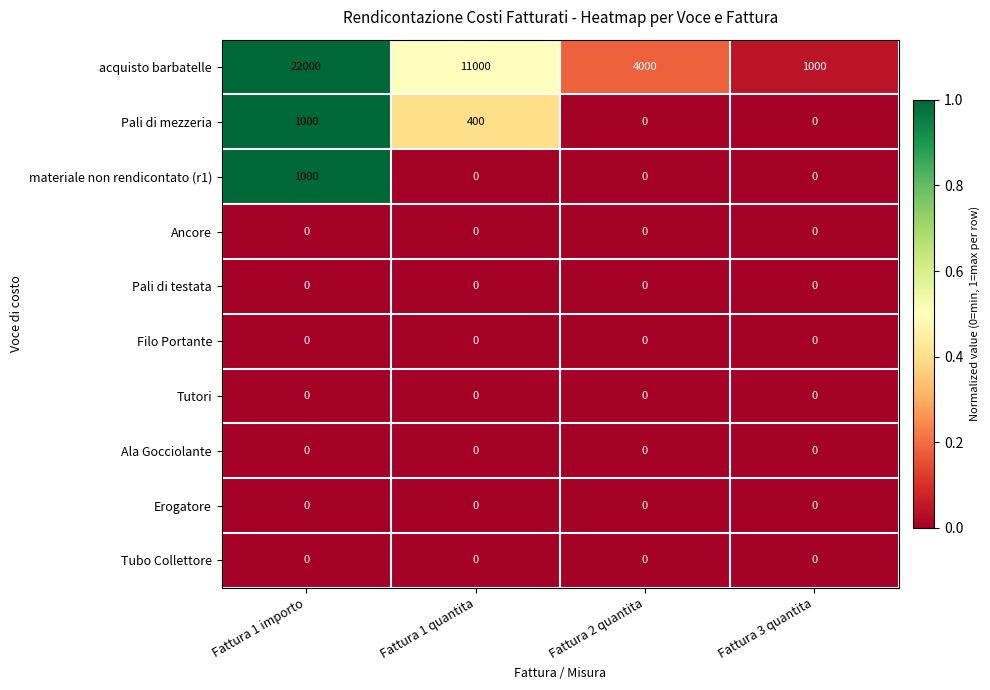

At which category is the sum across all series the highest?

Fattura 1 importo